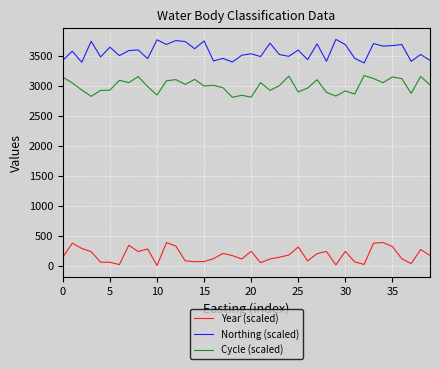

True or false: Northing (scaled) and Cycle (scaled) cross at least once.

False